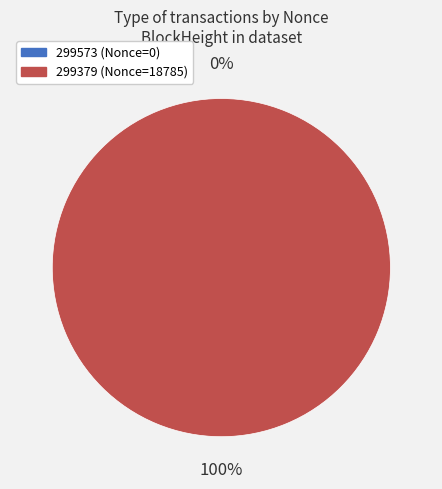

To the nearest percent, what is the average slice percentage?

50%